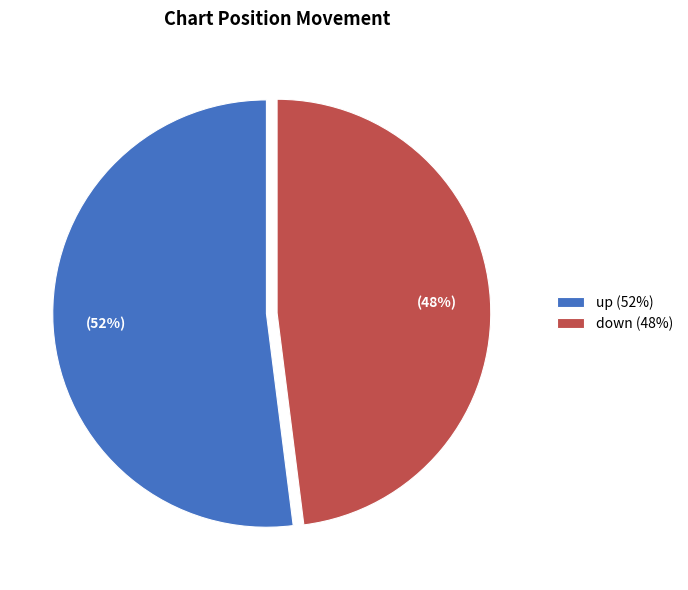

What percentage is the up slice, to the nearest percent?

52%